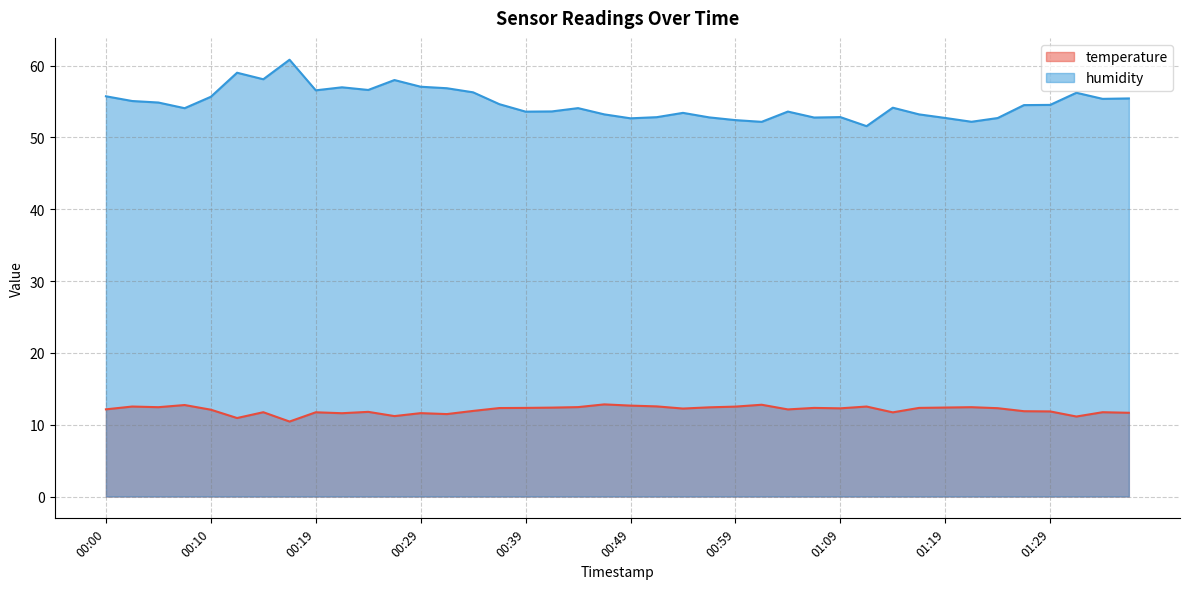

The value of humidity at 00:54 is 53.4. True or false?

True